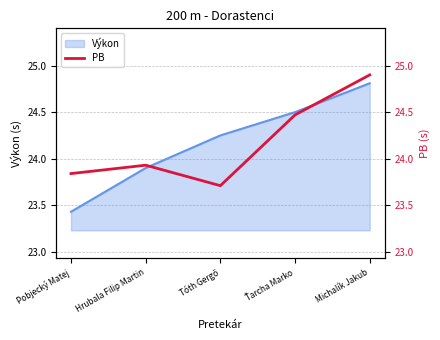

At which label is the value closest to 24?

Hrubala Filip Martin